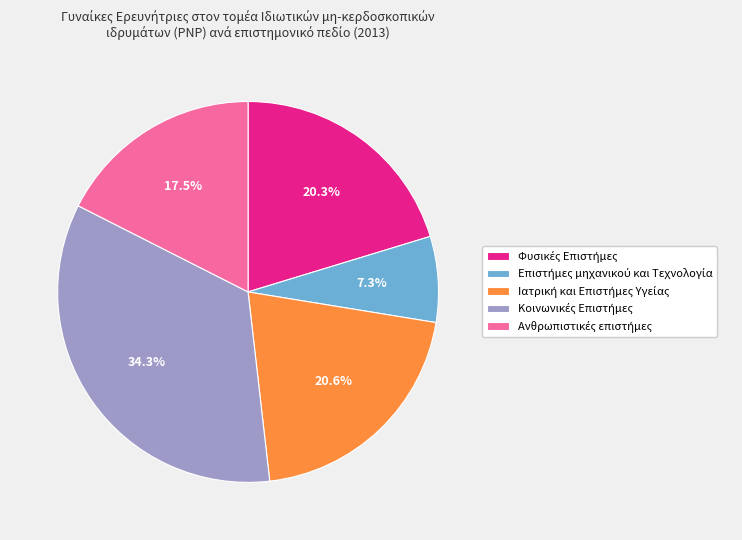

Does any single category account for the majority?

No